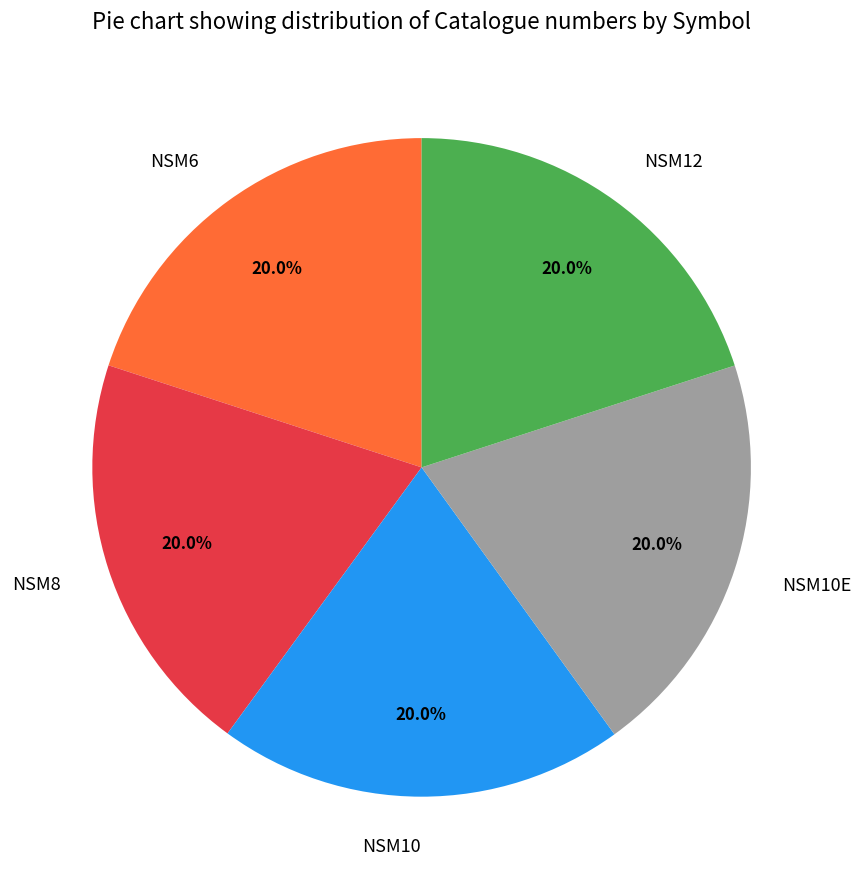

What percentage do NSM8 and NSM10E together represent?

40.0%